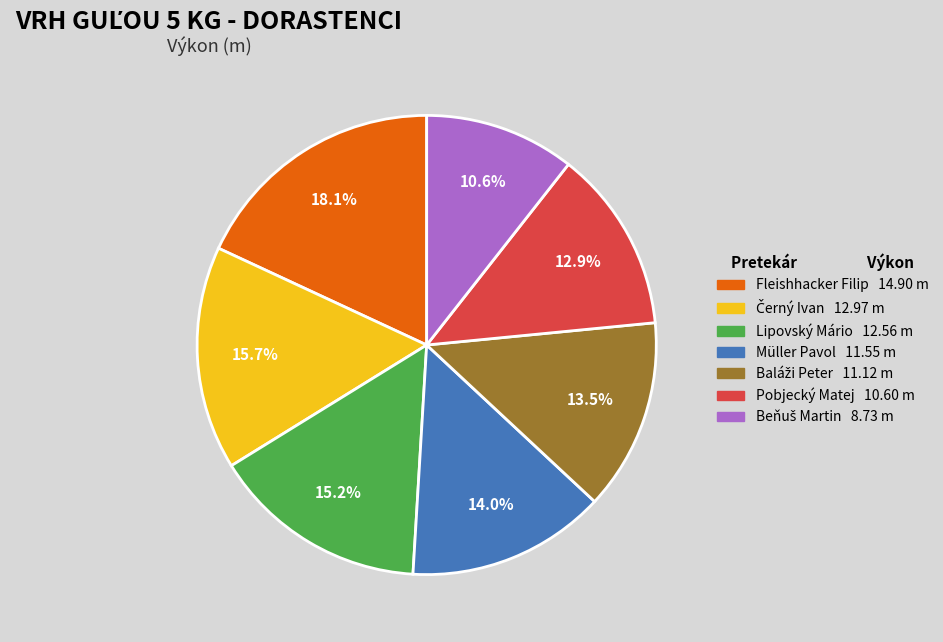

How many slices are in this pie chart?

7